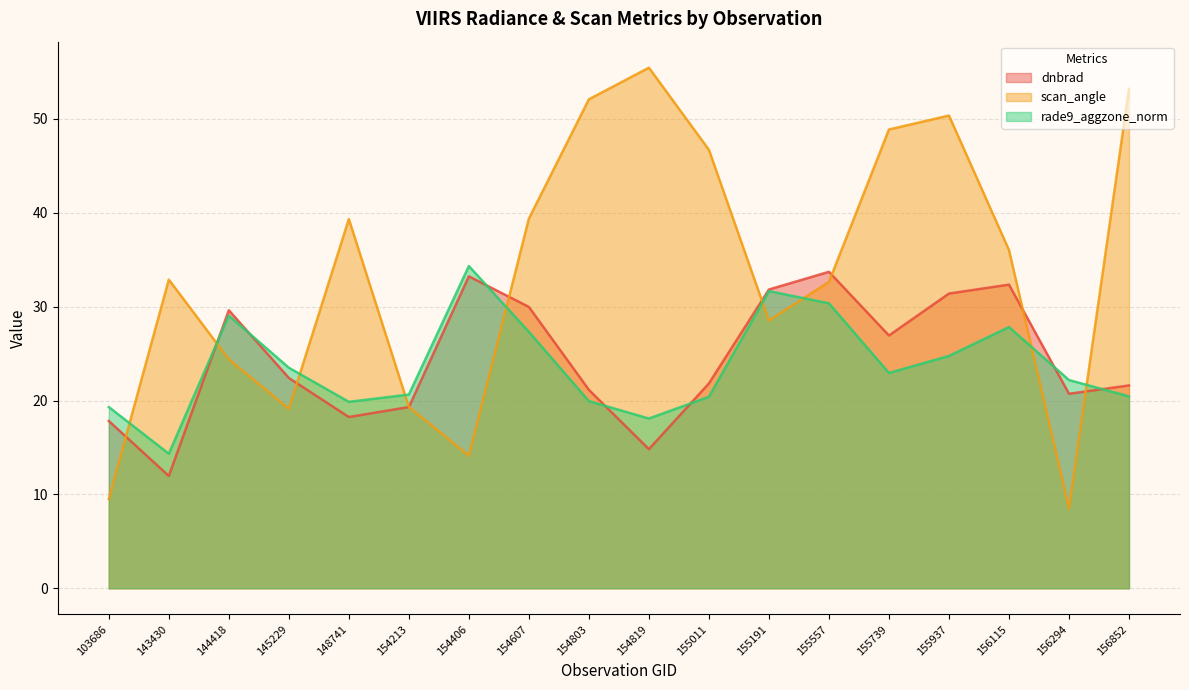

How many values in the rade9_aggzone_norm series are below 22?

8